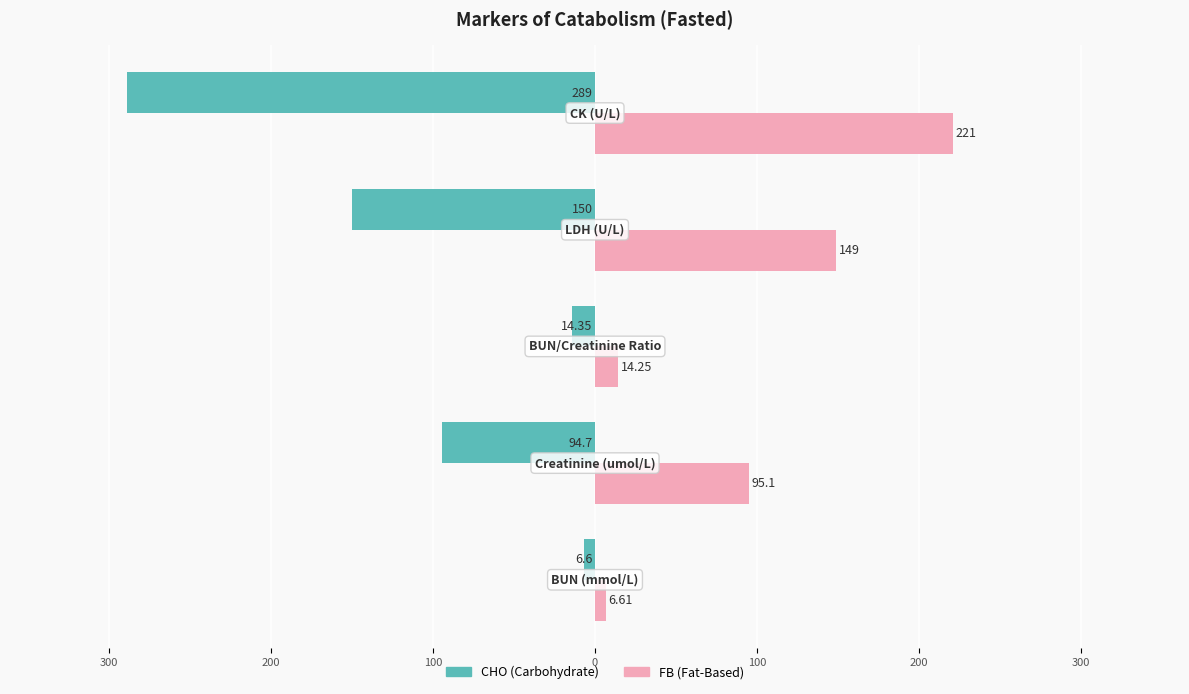

How many data points does each series have?

5